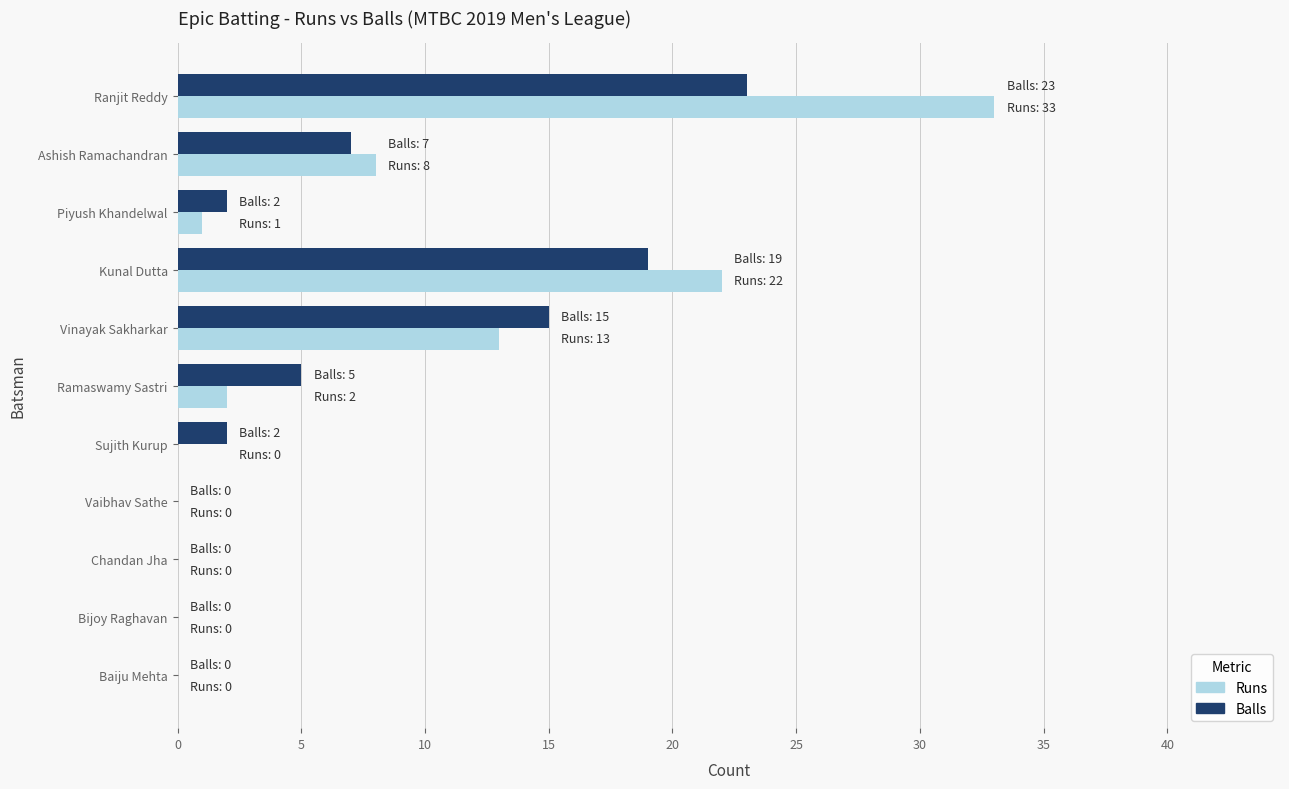

The value of Runs at Ramaswamy Sastri is 2. True or false?

True